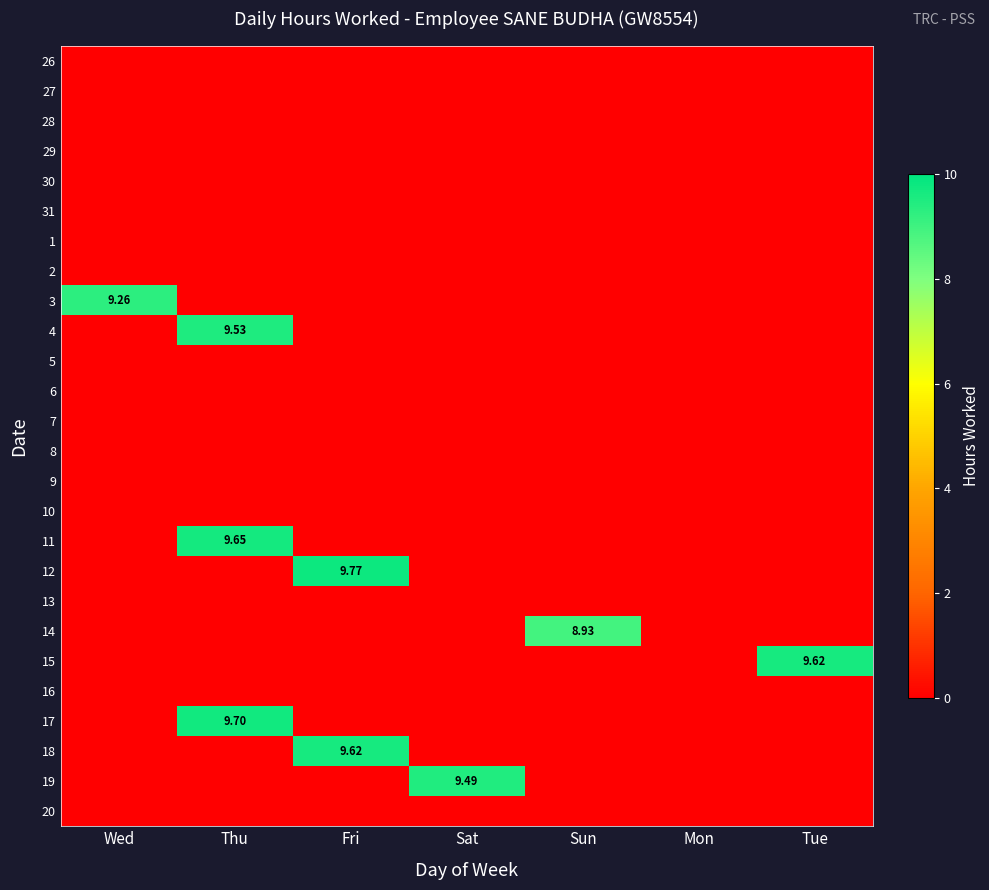

Rank the series by their maximum value, from lowest to highest.

26, 27, 28, 29, 30, 31, 1, 2, 5, 6, 7, 8, 9, 10, 13, 16, 20, 14, 3, 19, 4, 15, 18, 11, 17, 12